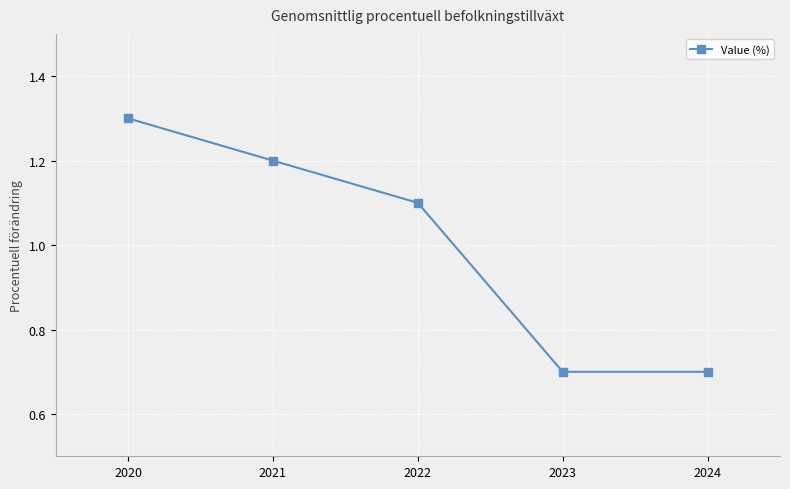

How many series are shown in this chart?

1